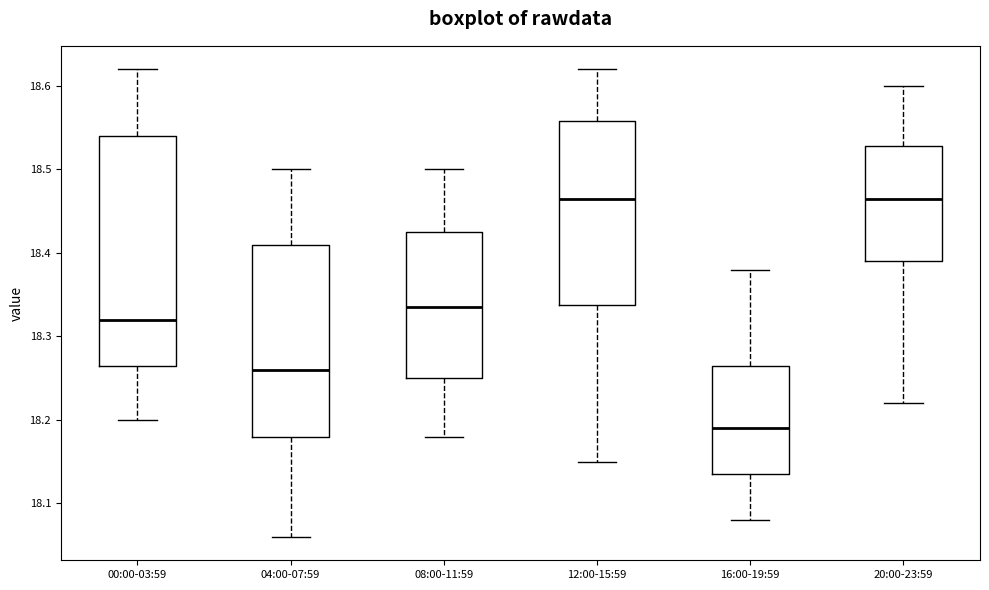

Reading left to right, transcribe this box plot: for each box, give where its median line is, the range the box spans, and where its two whiskers end, as read against the y-axis. The values are not printed on the chart, so give them approximately, as read against the axis.

00:00-03:59: median 18.32, box 18.27 to 18.54, whiskers 18.20 to 18.62
04:00-07:59: median 18.26, box 18.18 to 18.41, whiskers 18.06 to 18.50
08:00-11:59: median 18.34, box 18.25 to 18.43, whiskers 18.18 to 18.50
12:00-15:59: median 18.47, box 18.34 to 18.56, whiskers 18.15 to 18.62
16:00-19:59: median 18.19, box 18.14 to 18.27, whiskers 18.08 to 18.38
20:00-23:59: median 18.47, box 18.39 to 18.53, whiskers 18.22 to 18.60